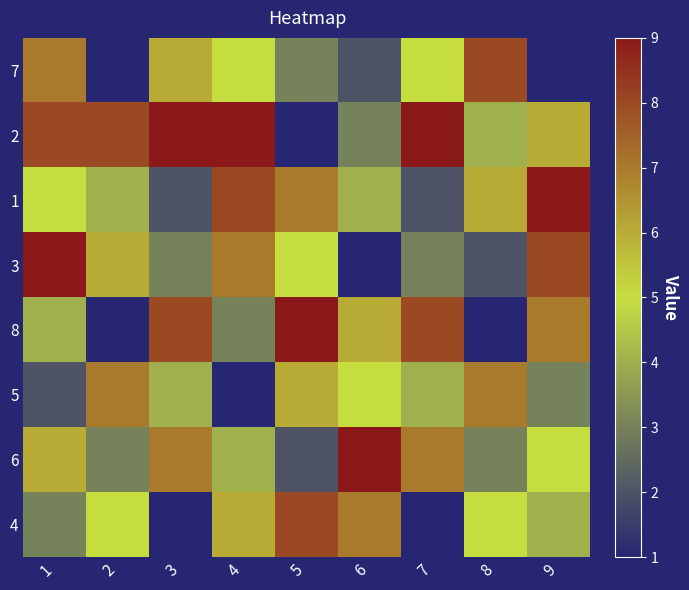

What is the total value across all series at 1?

44